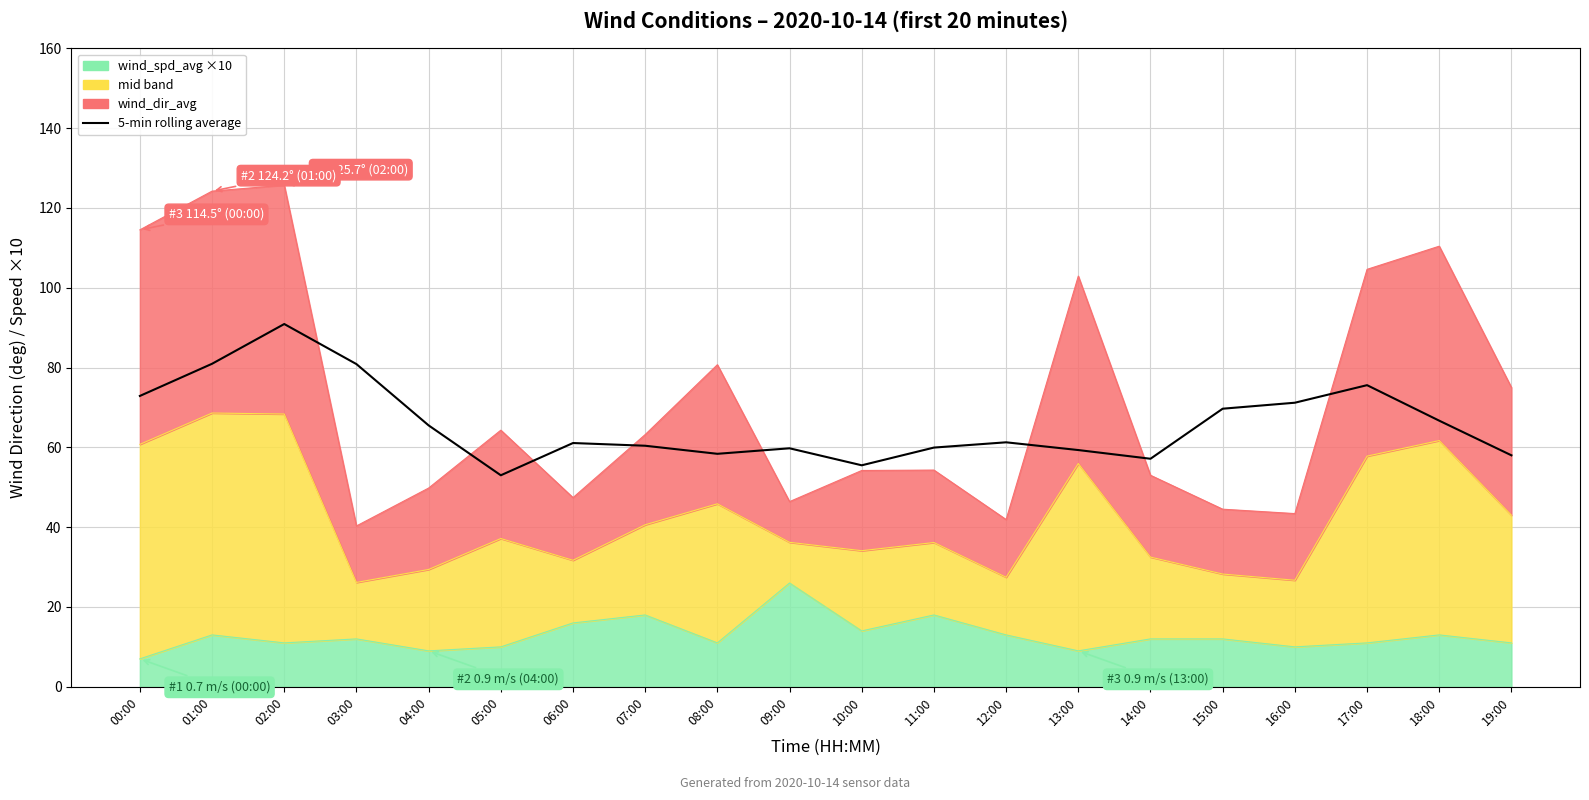

Reading left to right, list all the values displayed in this chart.

72.9	80.9	90.9	80.9	65.5	53.0	61.1	60.4	58.4	59.8	55.5	59.9	61.3	59.3	57.1	69.7	71.2	75.6	66.7	58.0